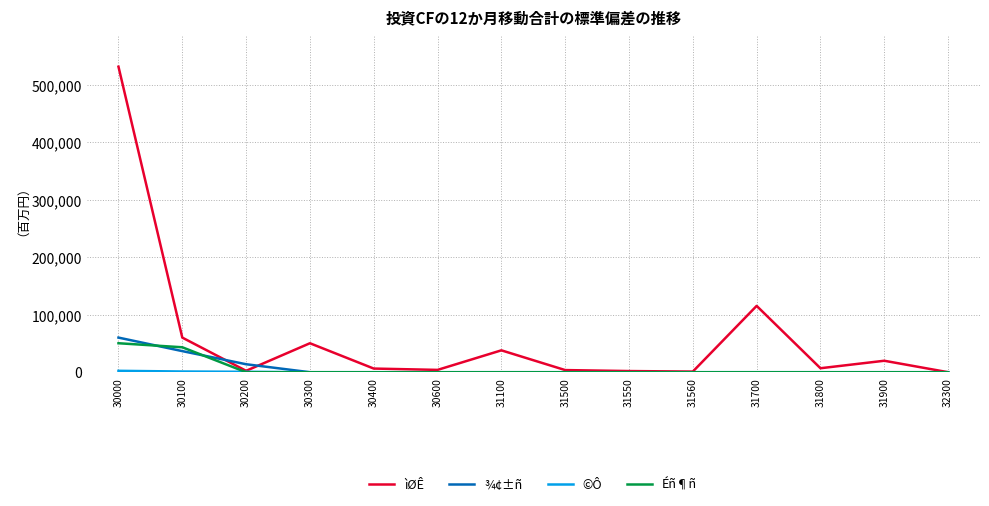

How many lines are shown in the chart?

4